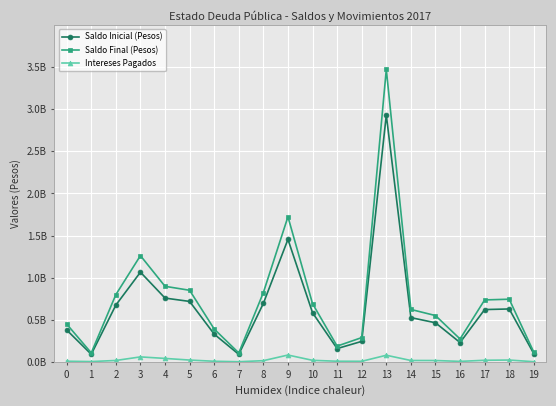

Which has a higher value, 15 or 11?

15